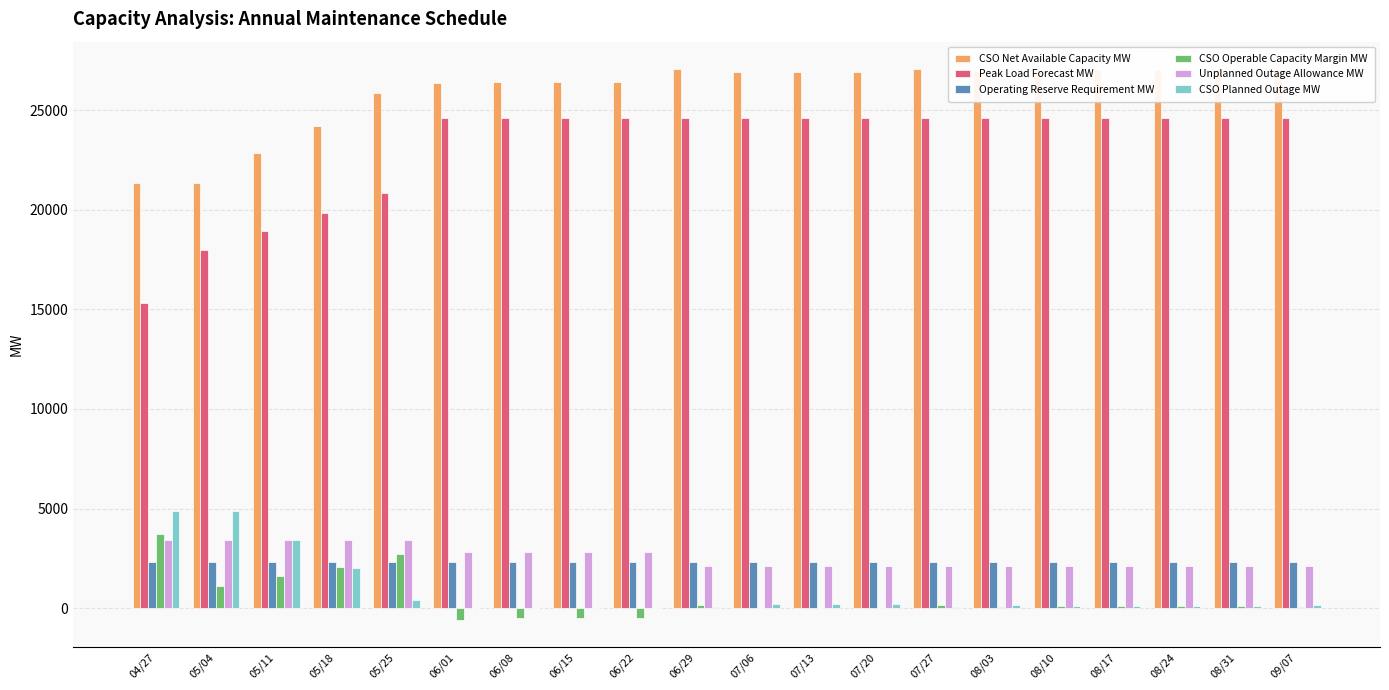

The value of Operating Reserve Requirement MW at 09/07 is 3774. True or false?

False